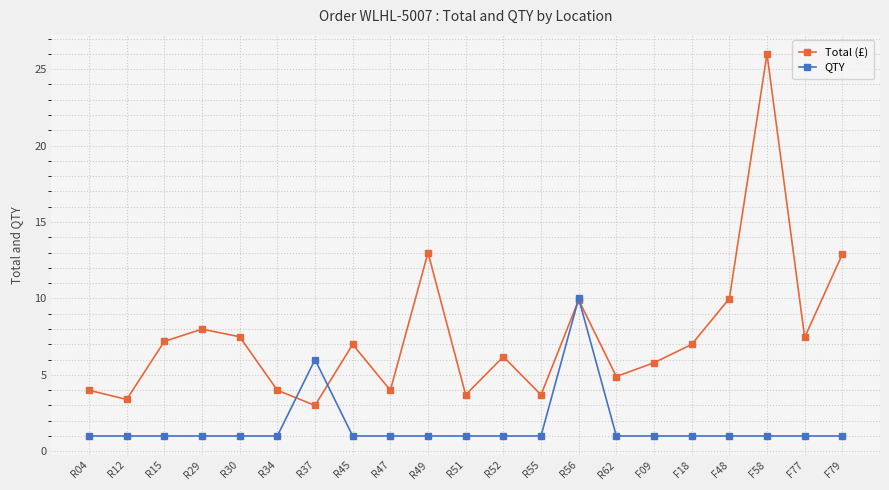

What position from the left is R51?

11